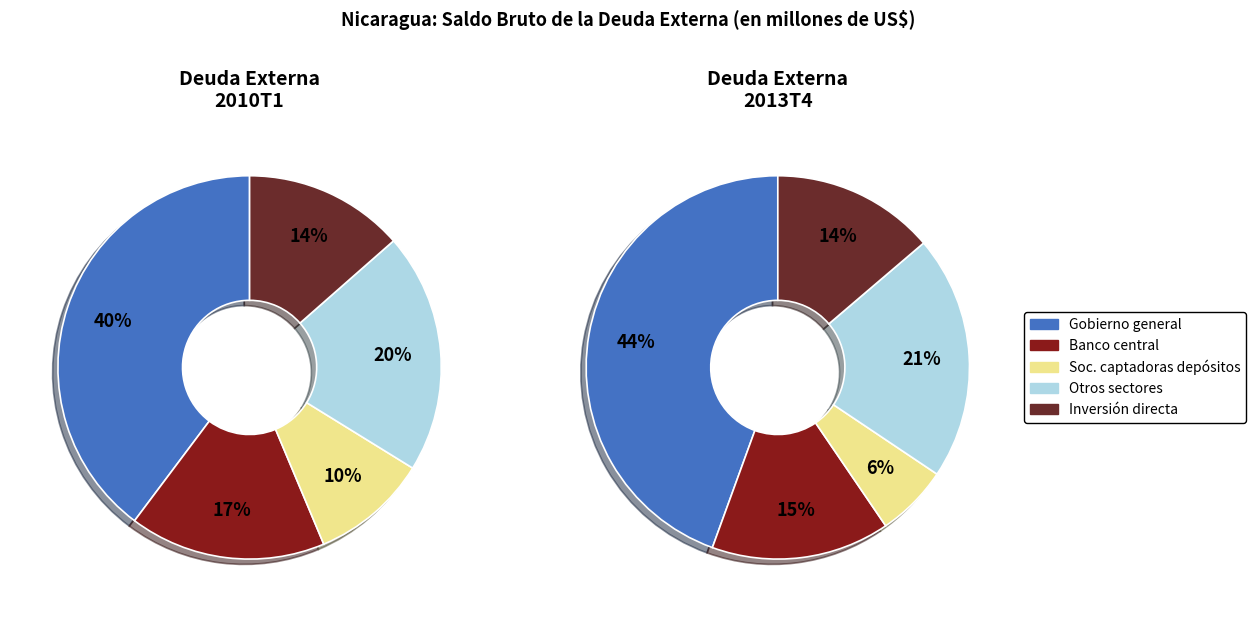

To the nearest percent, what is the average slice percentage?

20%